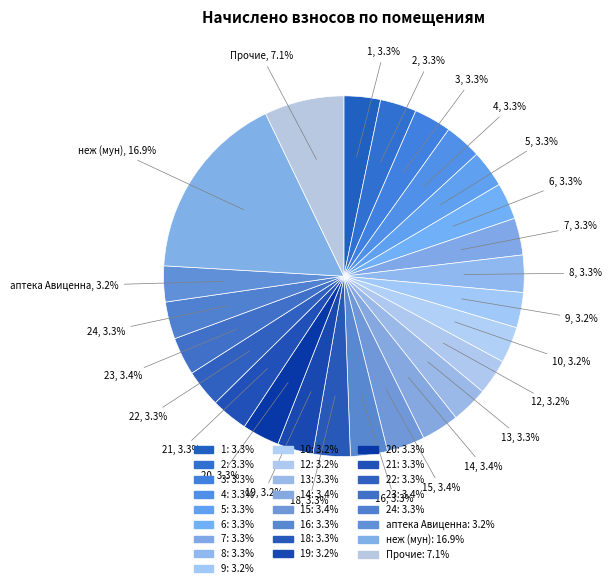

How many slices are in this pie chart?

25